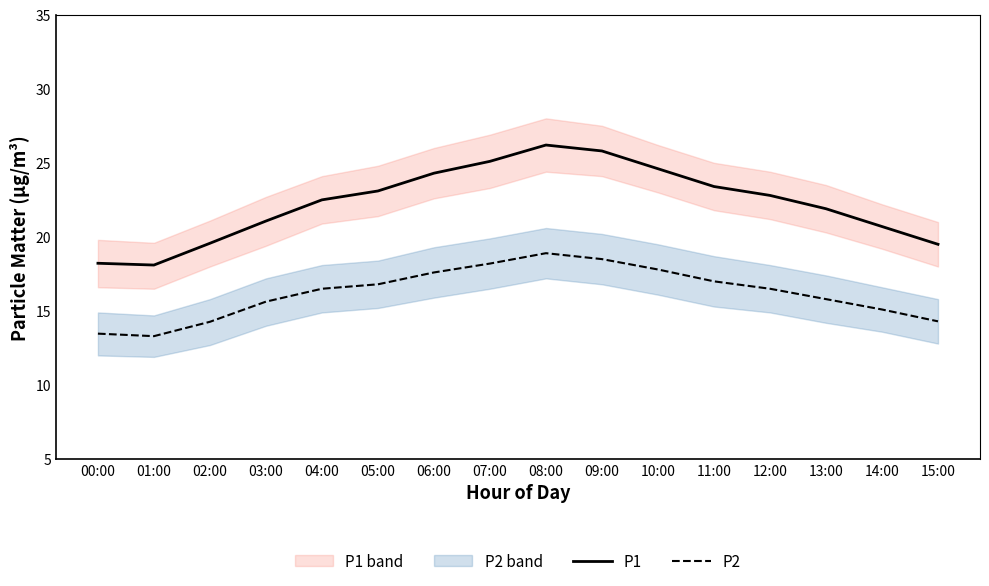

True or false: P2 and P1 cross at least once.

False